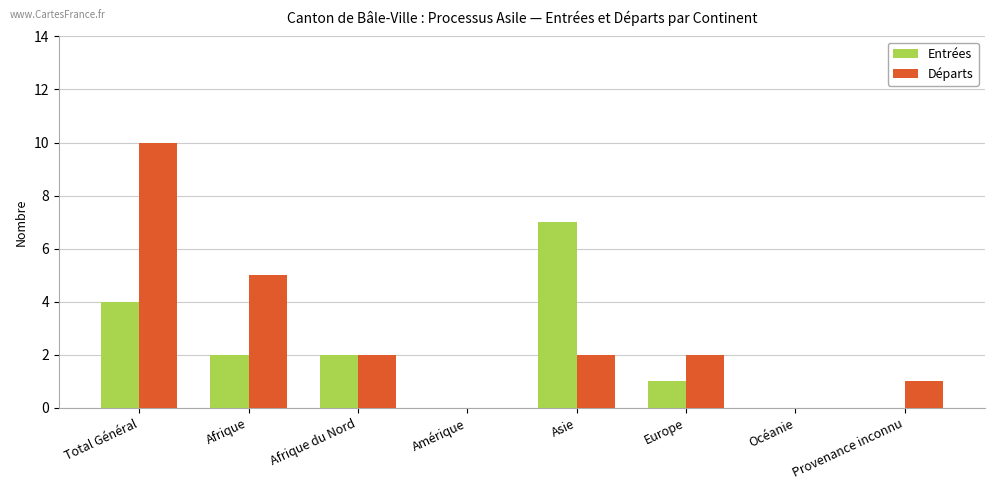

Where does the Départs series first go above 2?

Total Général